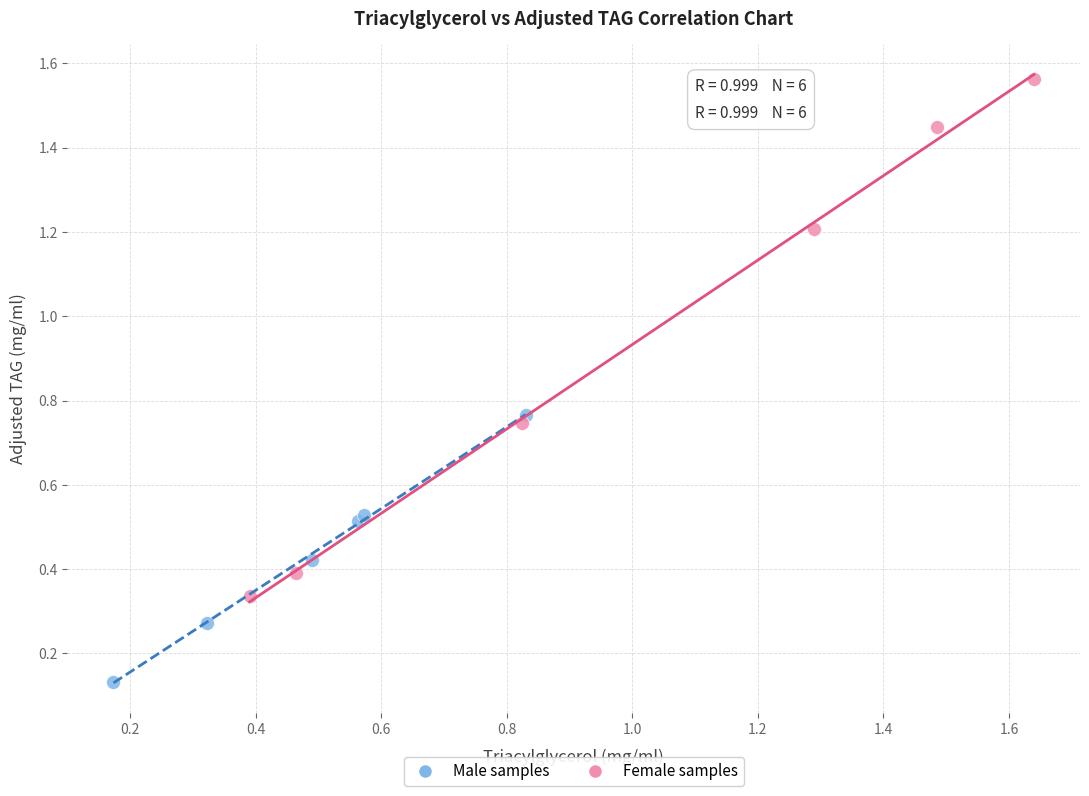

Which series reaches the maximum Y coordinate?

Female samples